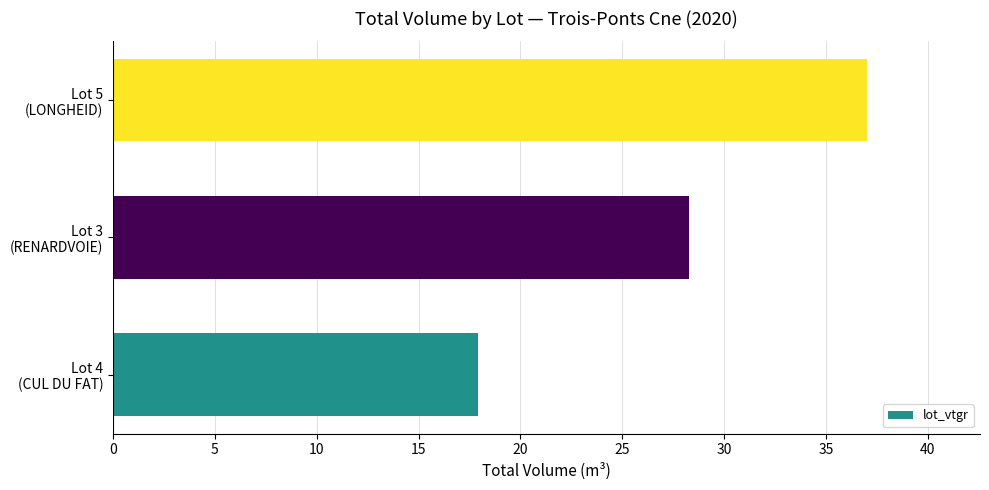

Count the number of values greater than 28.

2